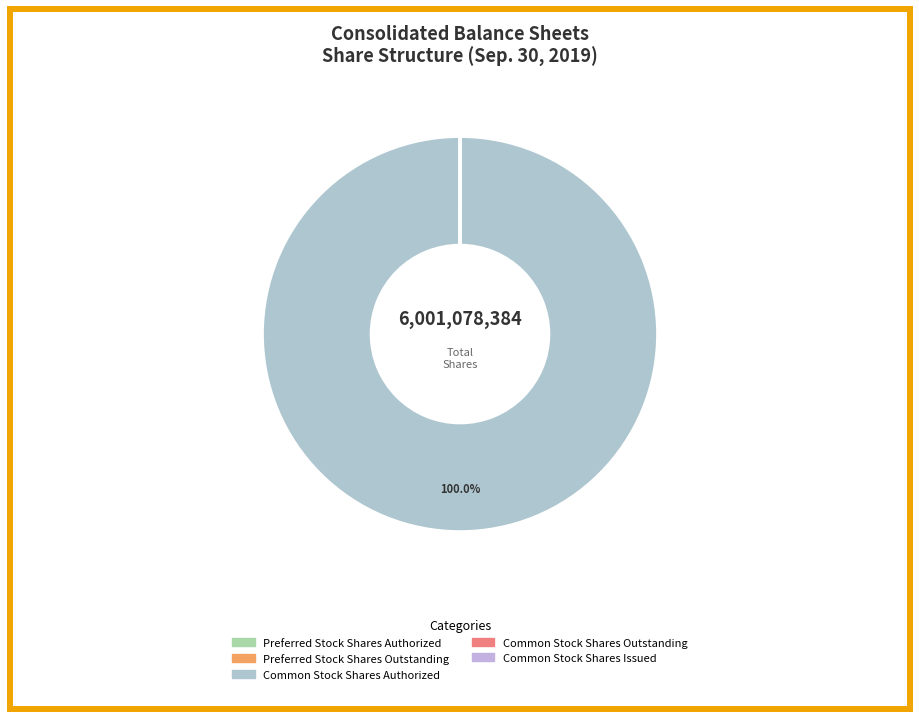

What is the majority slice?

Common Stock Shares Authorized